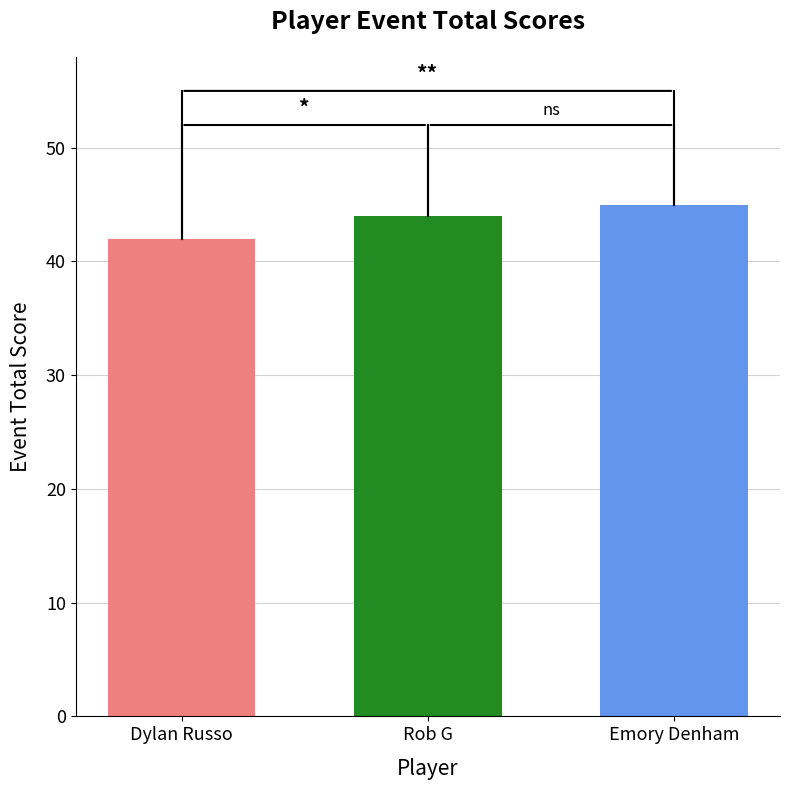

Count the values in the range 42 to 45.

3